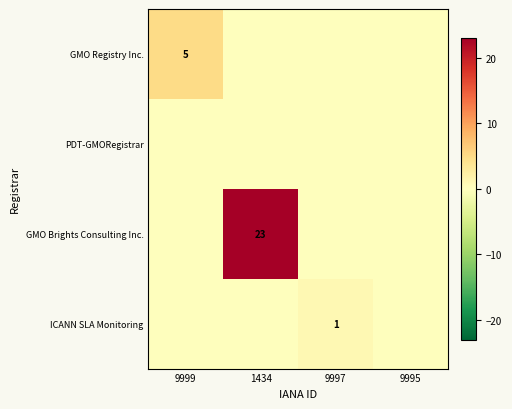

True or false: ICANN SLA Monitoring has a value of 2 at 9997.

False